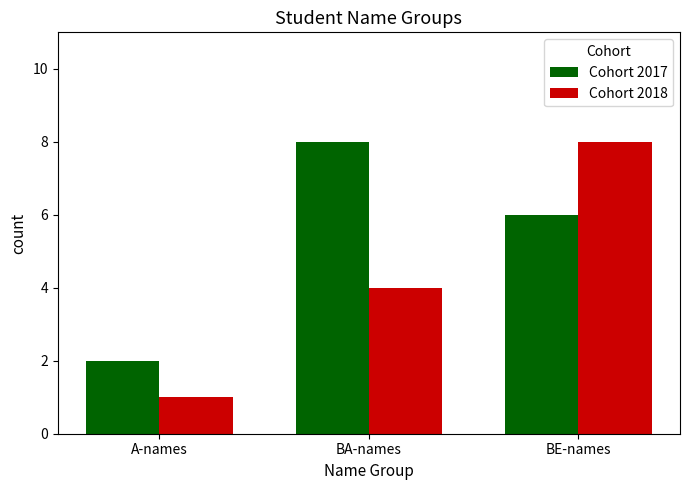

True or false: Cohort 2018 has a value of 6 at BA-names.

False